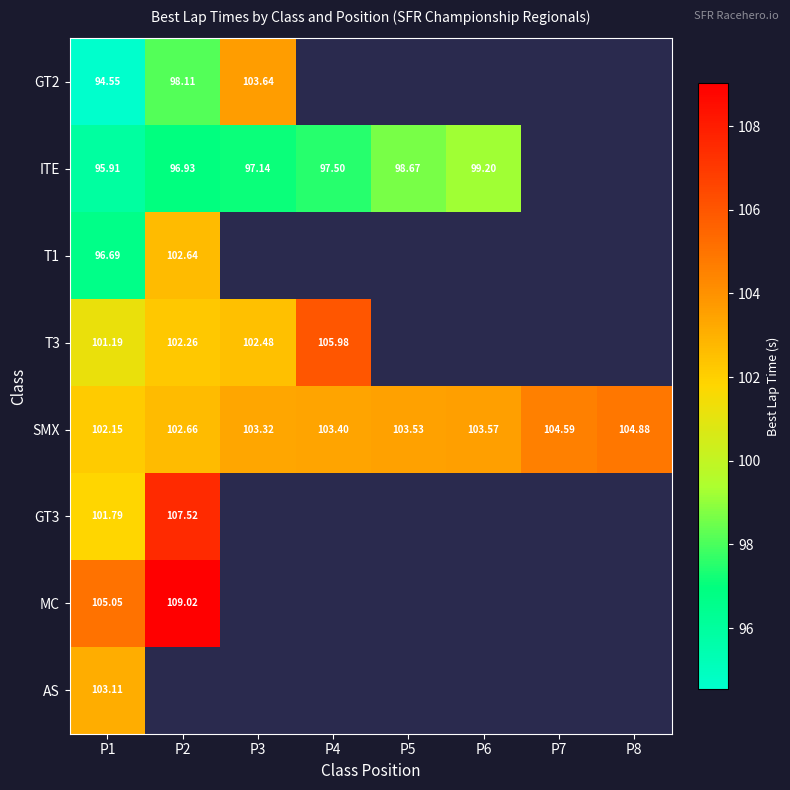

The value of ITE at P6 is 99.2. True or false?

True